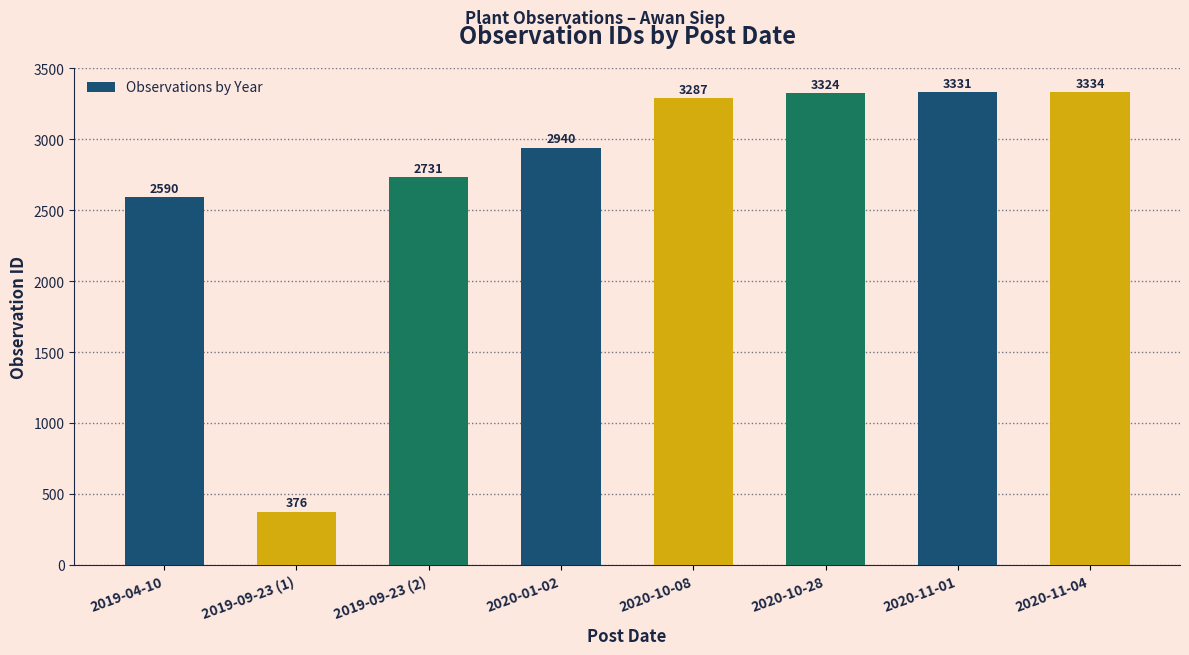

What is the average value?

2739